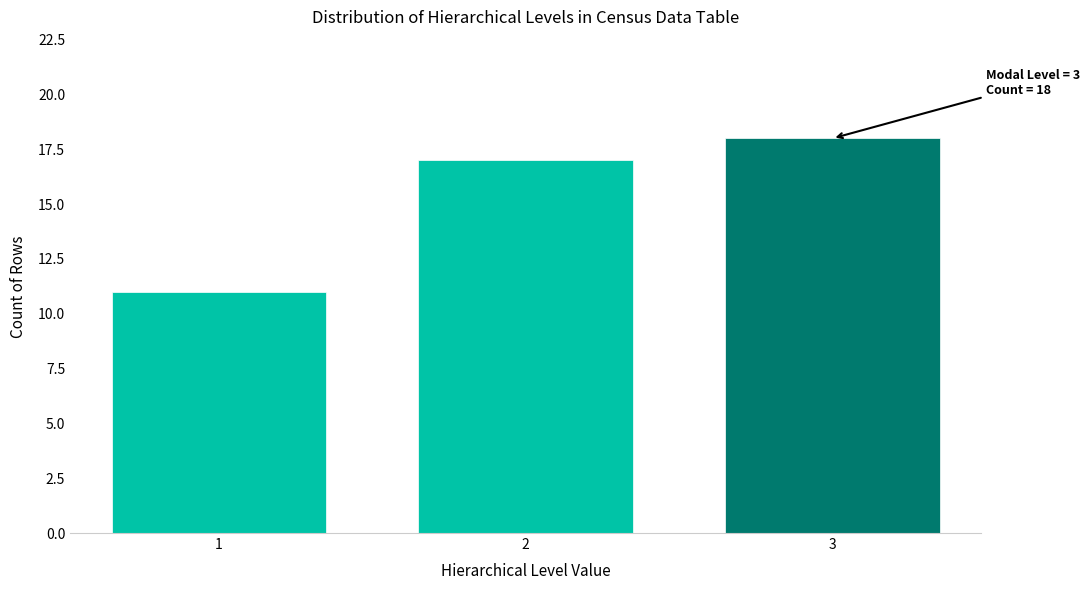

Reading left to right, transcribe all the data shown in this chart.

11	17	18